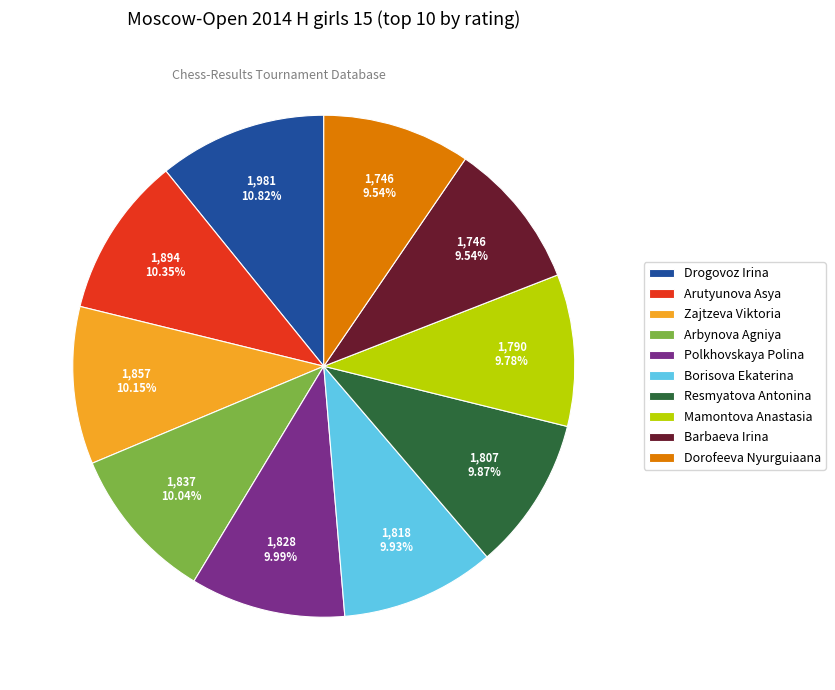

What percentage is the Barbaeva Irina slice, to the nearest percent?

10%